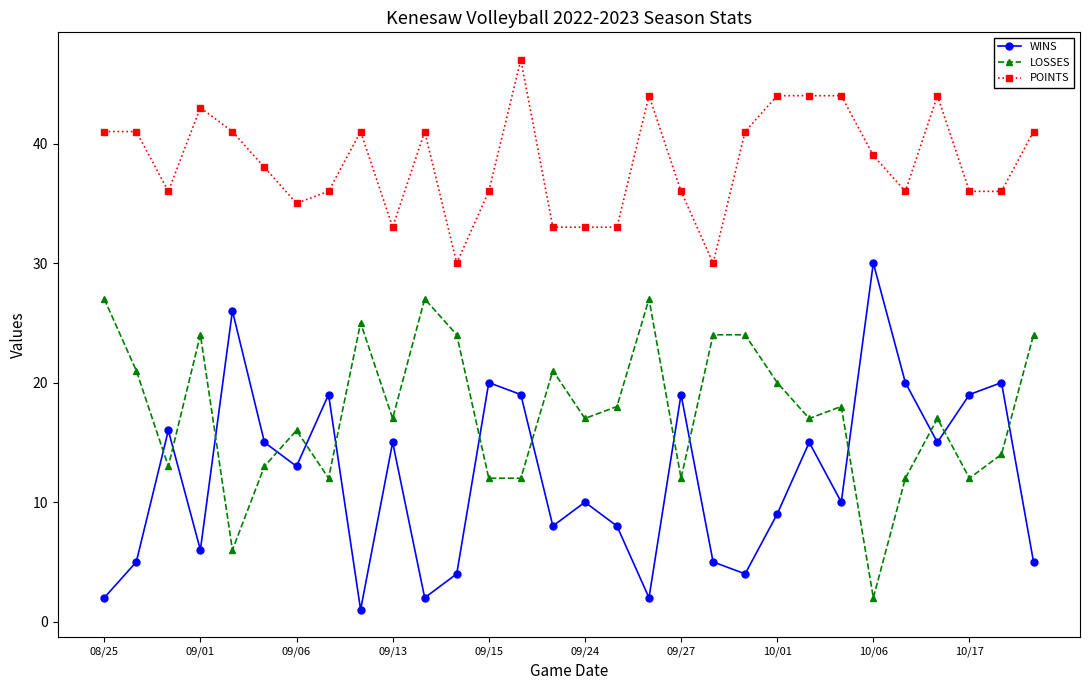

What are all the series names shown in the legend?

WINS, LOSSES, POINTS